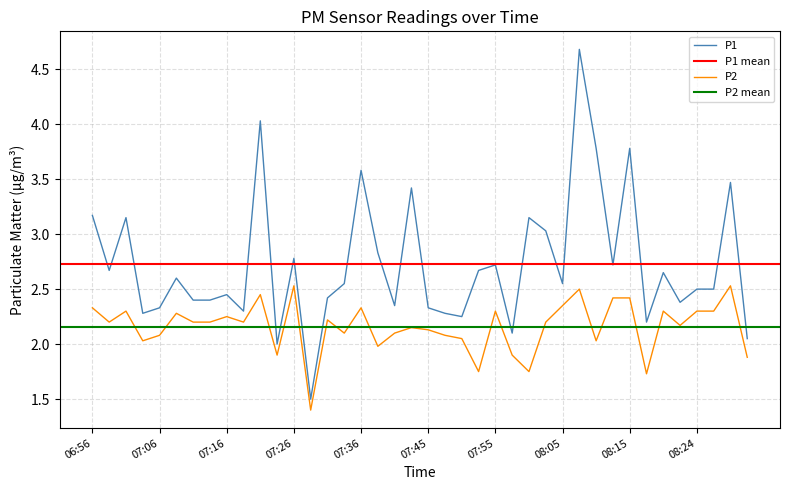

What is the average value of the P2 series?

2.2